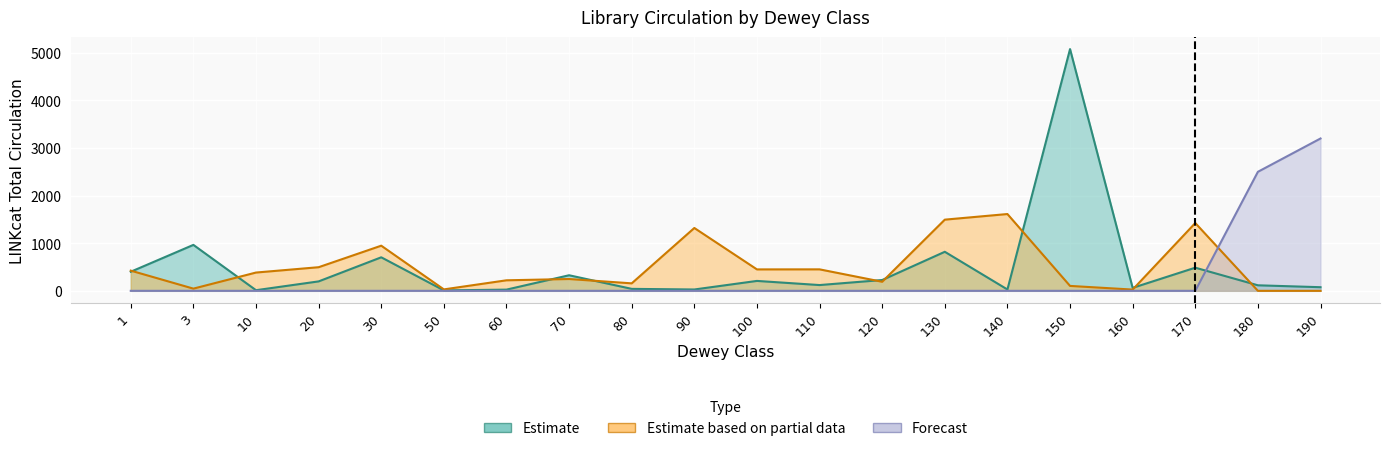

Which series has the largest range (max minus min)?

Estimate